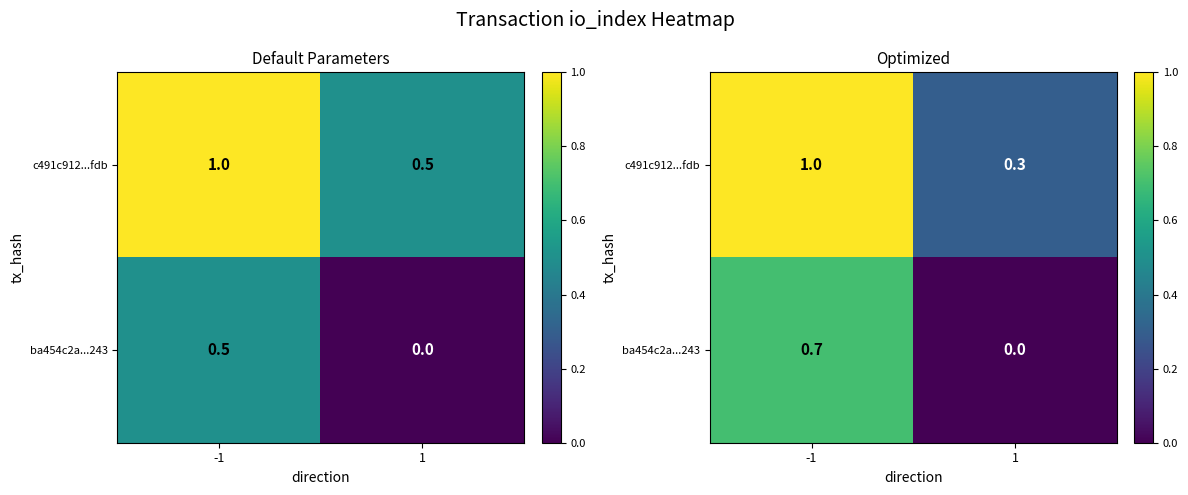

How many data points in c491c912...fdb are less than 1?

1